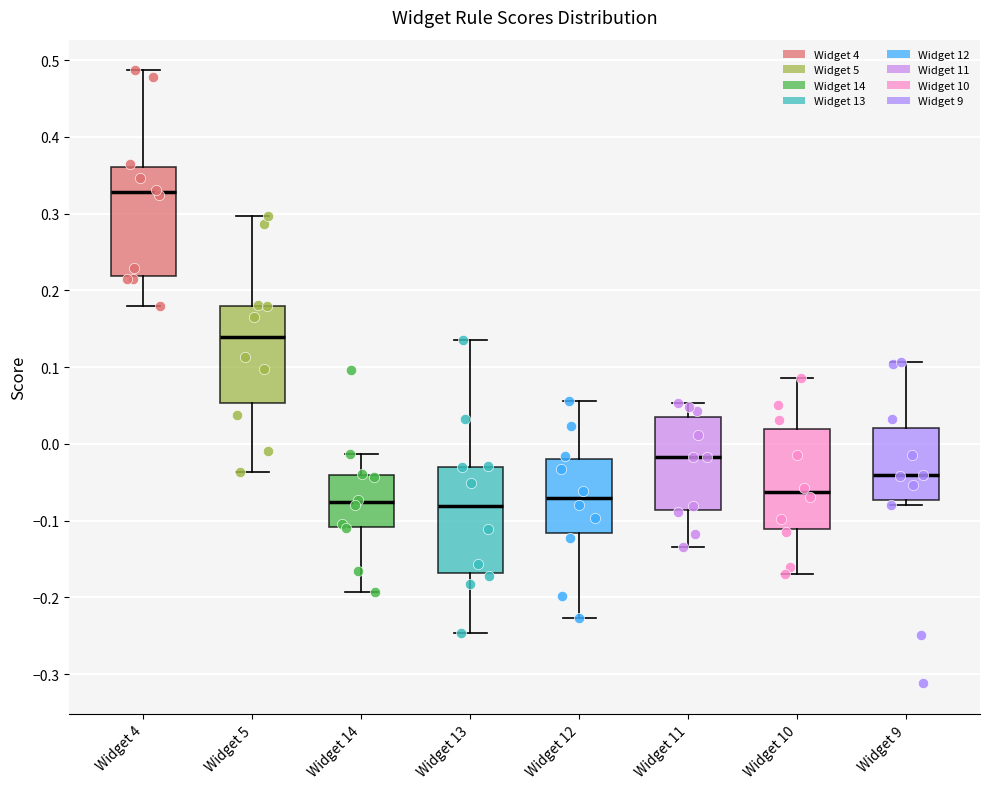

Reading left to right, transcribe this box plot: for each box, give where its median line is, the range the box spans, and where its two whiskers end, as read against the y-axis. The values are not printed on the chart, so give them approximately, as read against the axis.

Widget 4: median 0.33, box 0.22 to 0.36, whiskers 0.18 to 0.49
Widget 5: median 0.14, box 0.05 to 0.18, whiskers -0.04 to 0.30
Widget 14: median -0.08, box -0.11 to -0.04, whiskers -0.19 to -0.01
Widget 13: median -0.08, box -0.17 to -0.03, whiskers -0.25 to 0.14
Widget 12: median -0.07, box -0.12 to -0.02, whiskers -0.23 to 0.06
Widget 11: median -0.02, box -0.09 to 0.04, whiskers -0.13 to 0.05
Widget 10: median -0.06, box -0.11 to 0.02, whiskers -0.17 to 0.09
Widget 9: median -0.04, box -0.07 to 0.02, whiskers -0.08 to 0.11